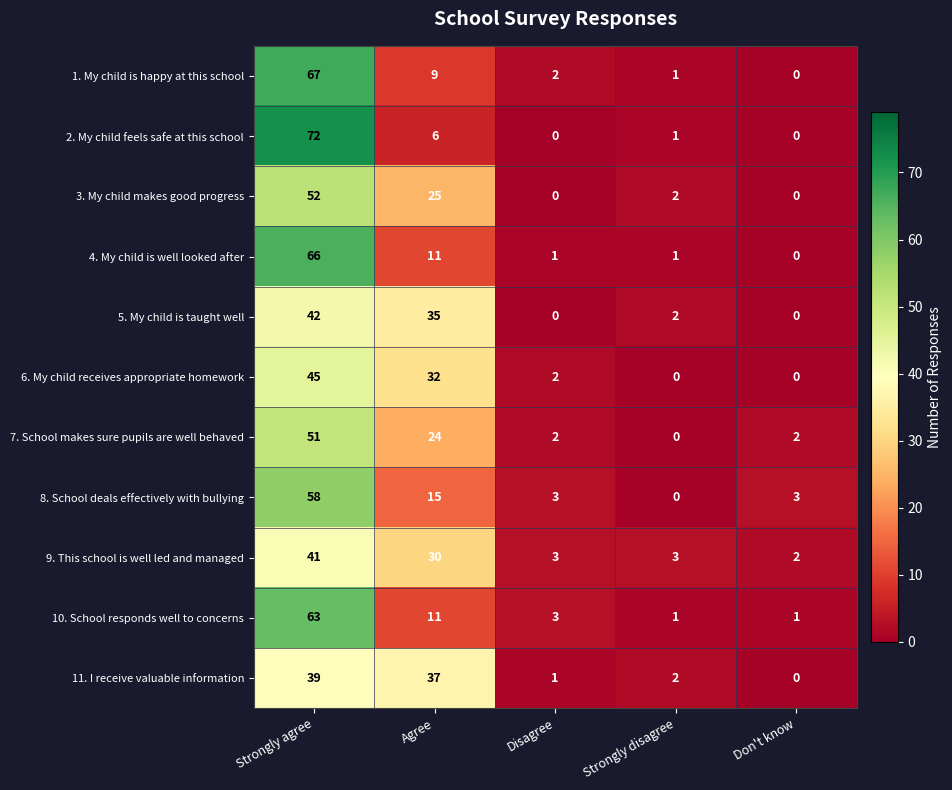

What is the highest value of the 5. My child is taught well series?

42